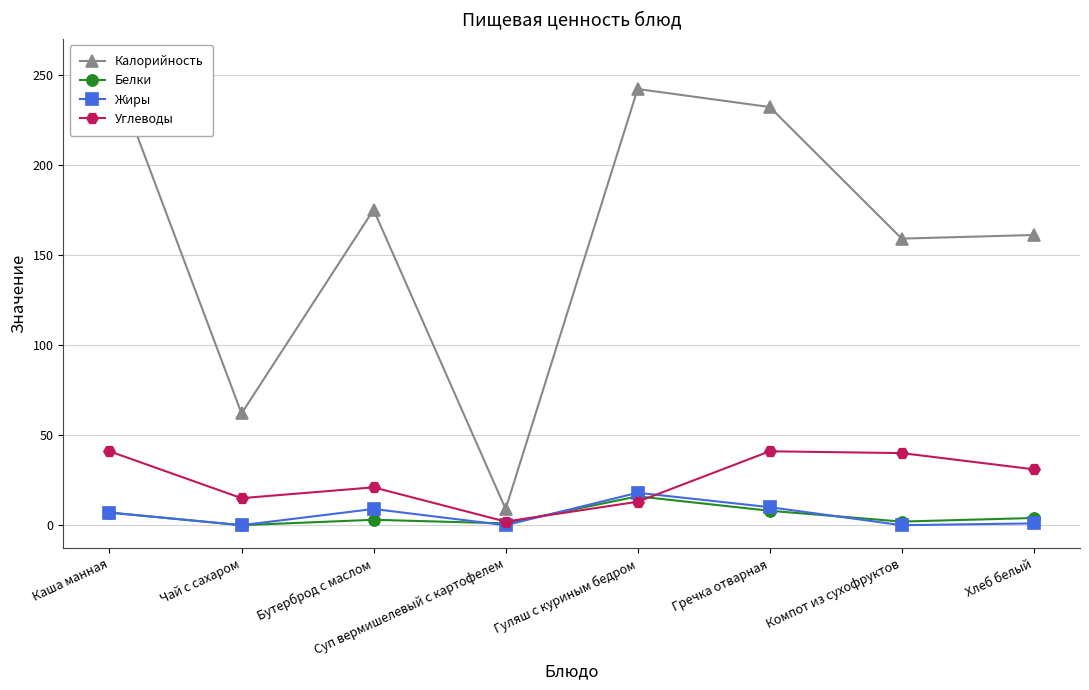

What is the label of the 8th point from the right?

Каша манная